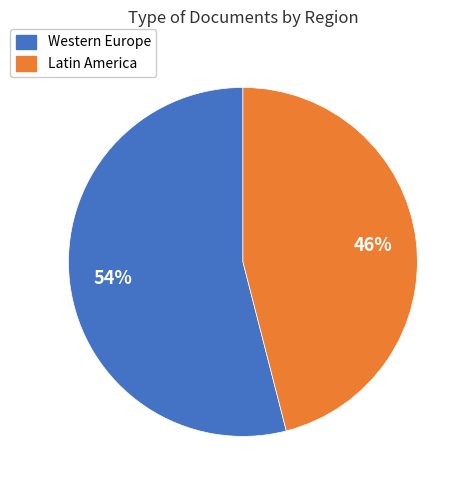

To the nearest percent, what is the average slice percentage?

50%